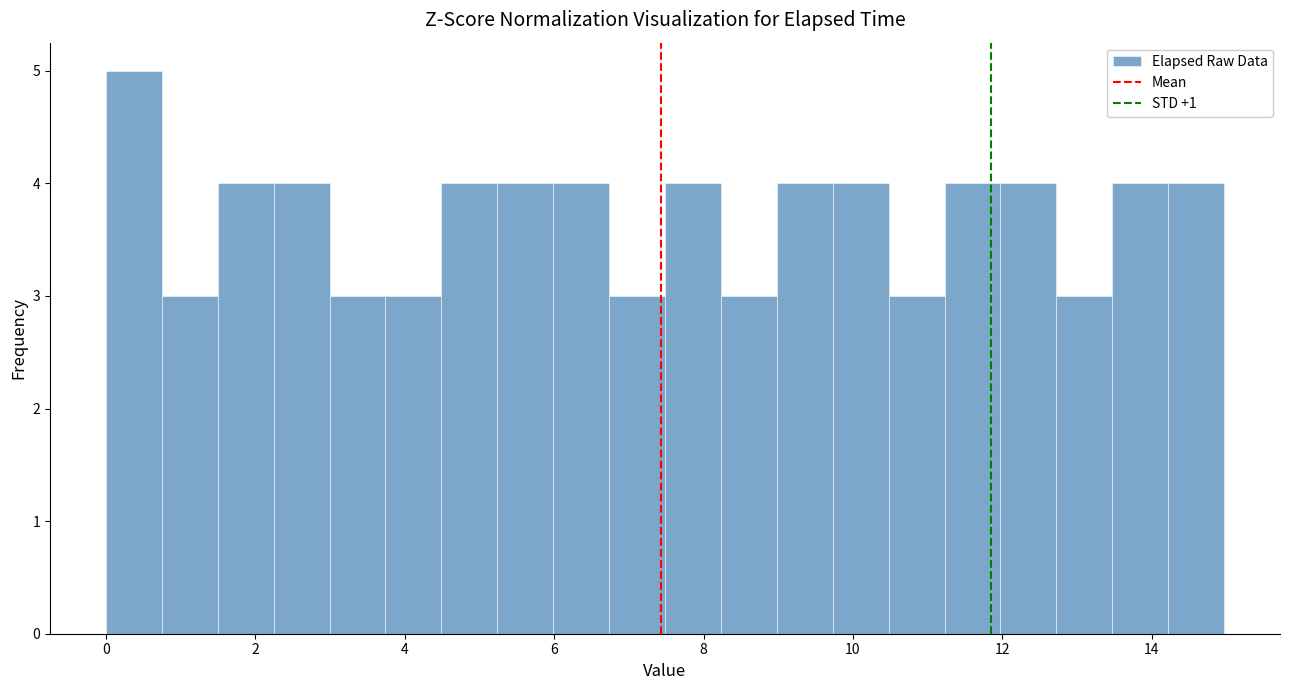

Around what value on the x-axis is the tallest bar? Give the approximate position of its centre, as read against the axis.

0.4